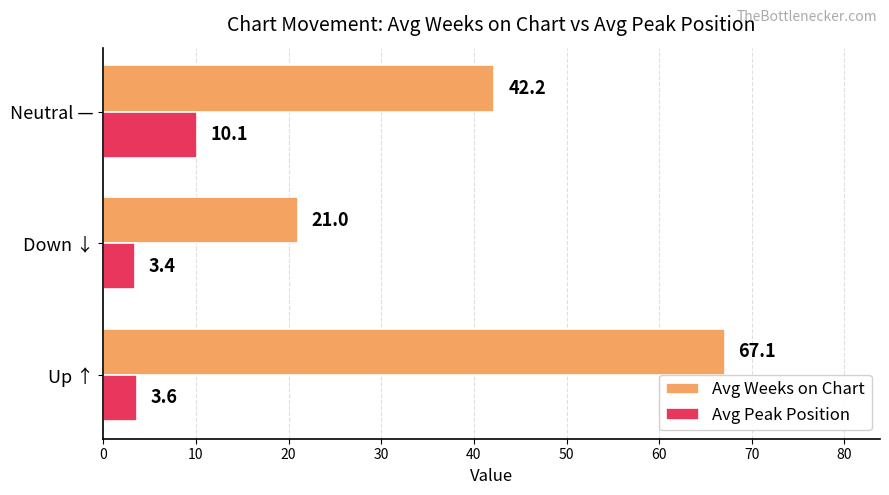

What is the minimum value shown in the chart?

3.4